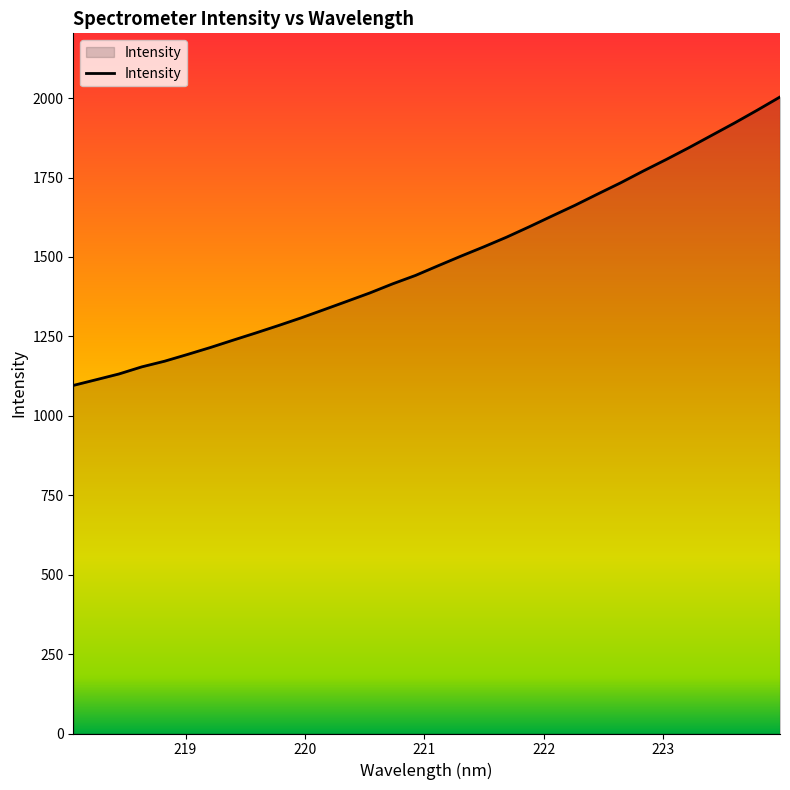

What is the difference between the maximum and minimum values?

907.9